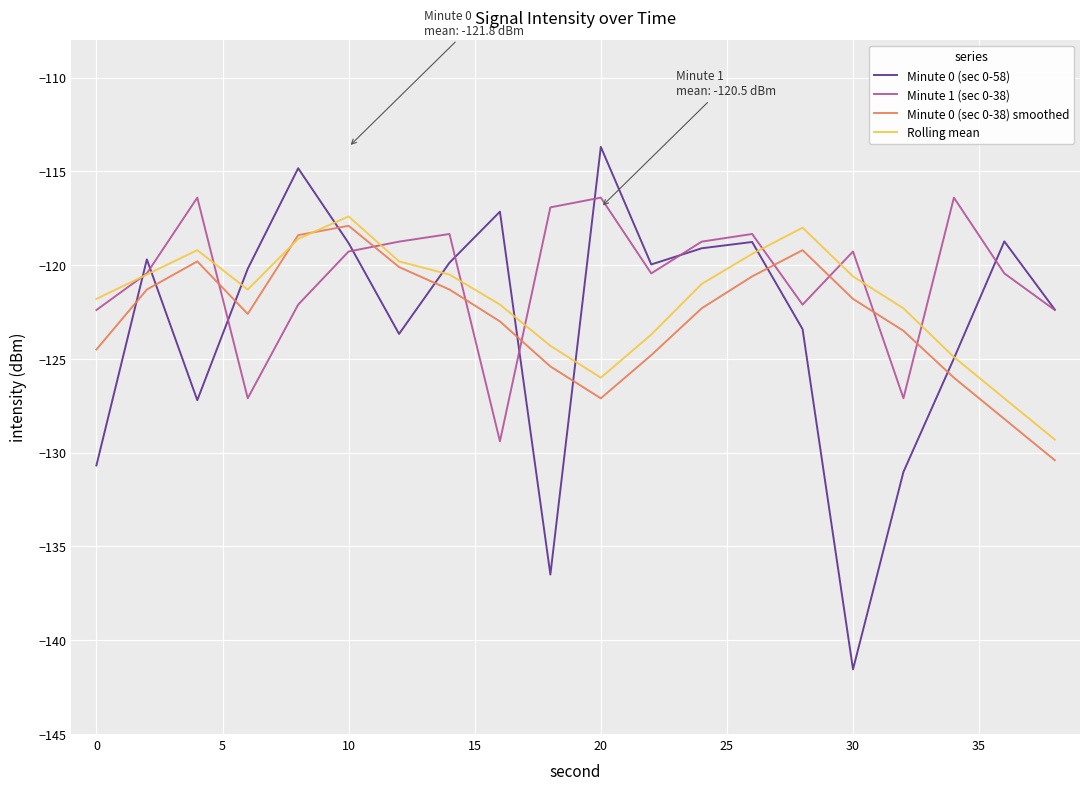

What is the sum of all Rolling mean values?

-2437.8